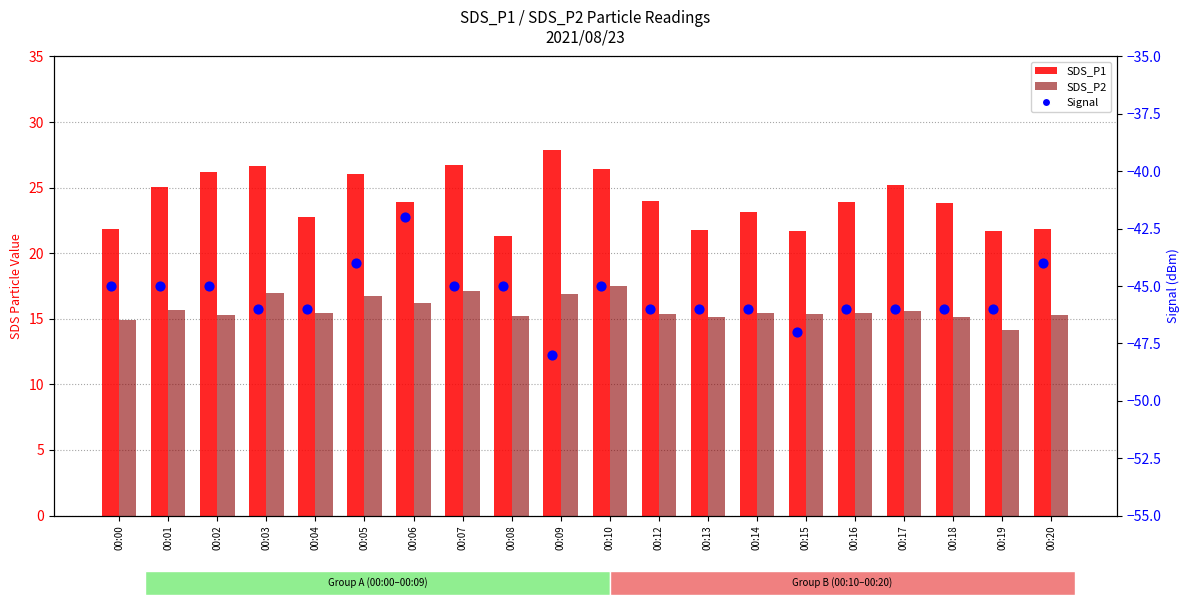

What is the total value across all series at 00:17?

-5.1